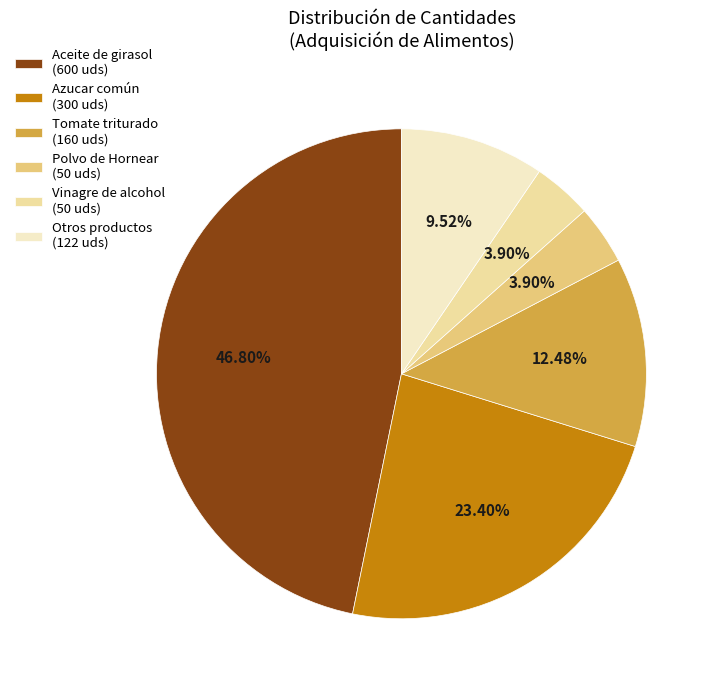

Combined, do Aceite de girasol (600 uds) and Otros productos (122 uds) account for over 50%?

Yes